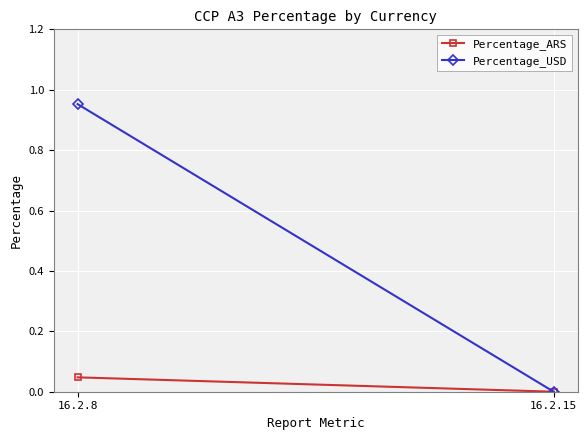

Reading right to left, transcribe all the data shown in this chart.

Percentage_ARS: 16.2.15=0.0	16.2.8=0.0
Percentage_USD: 16.2.15=0.0	16.2.8=1.0